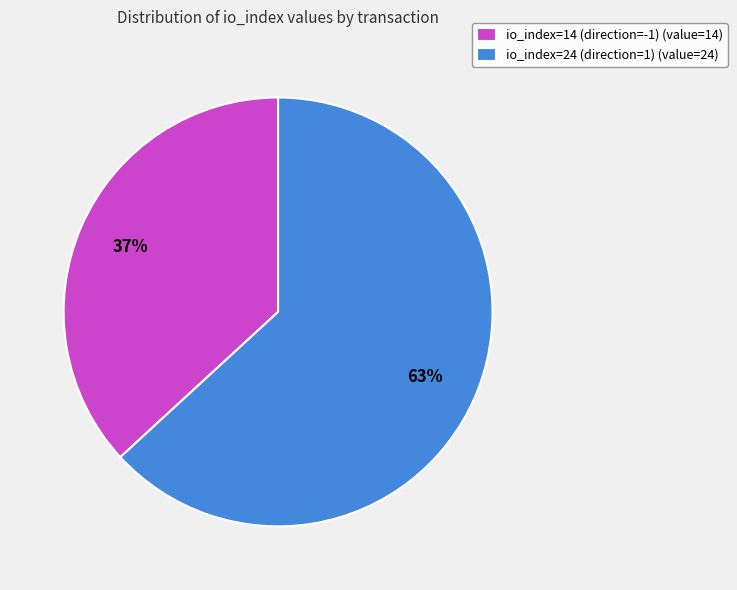

Combined, do io_index=14 (direction=-1) and io_index=24 (direction=1) account for over 50%?

Yes